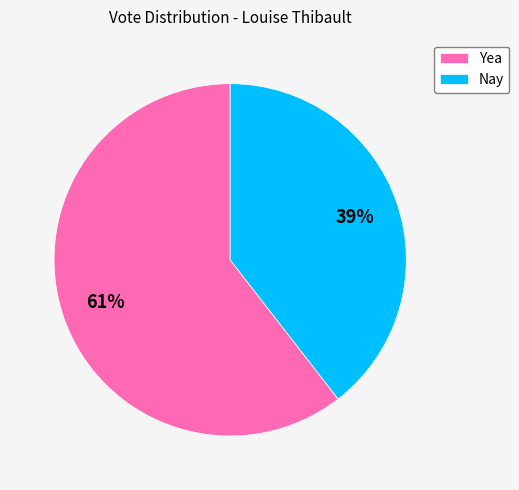

What is the largest slice in the pie chart?

Yea